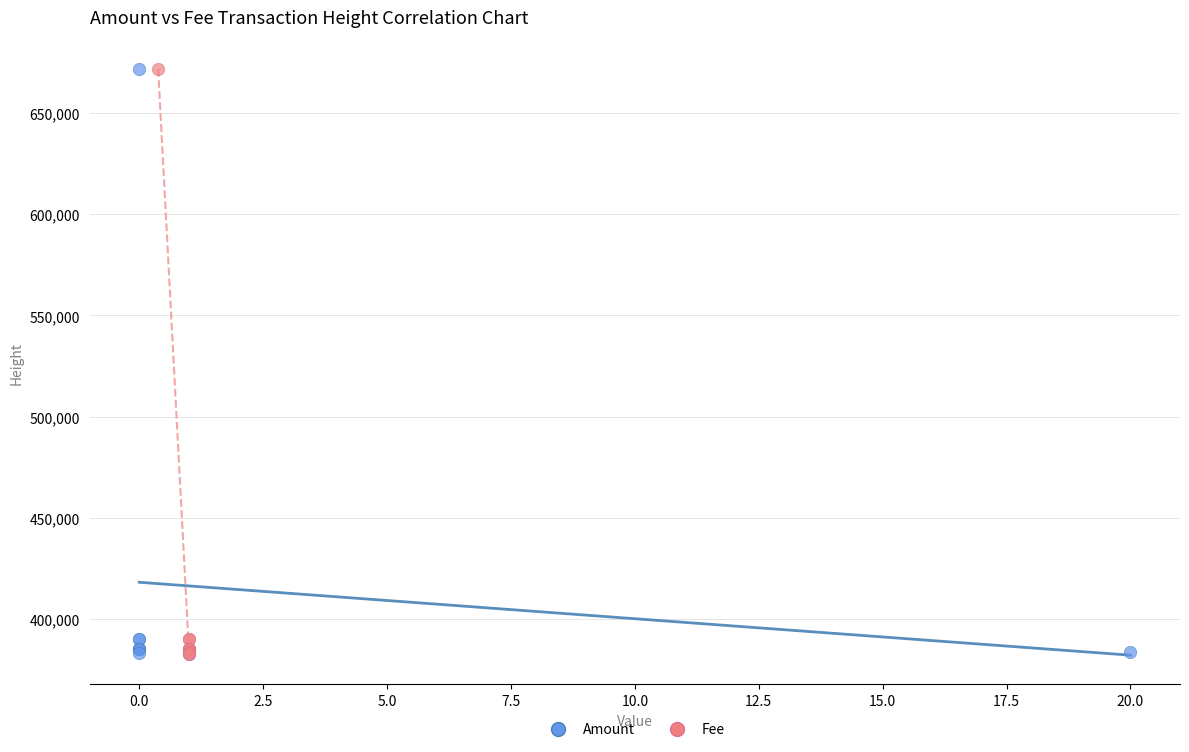

What are all the series names shown in the legend?

Amount, Fee